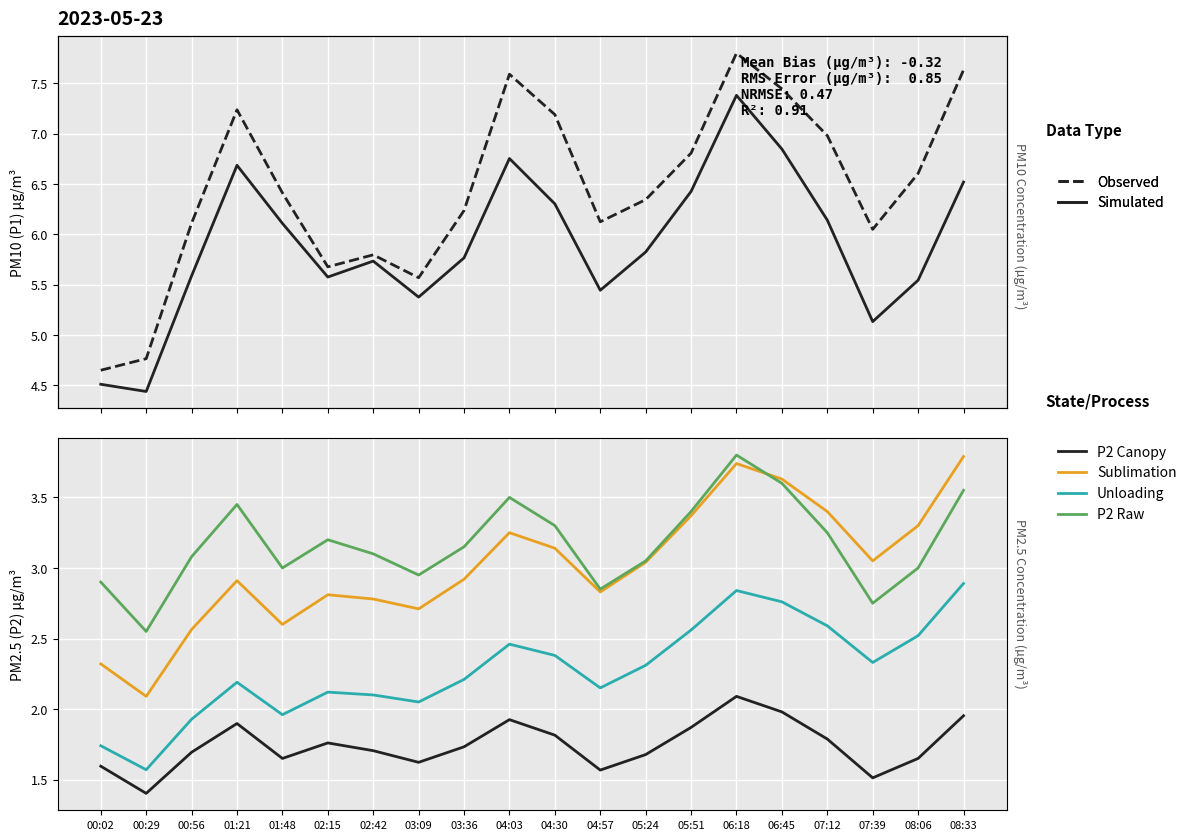

What is the sum of all Observed values?

129.0